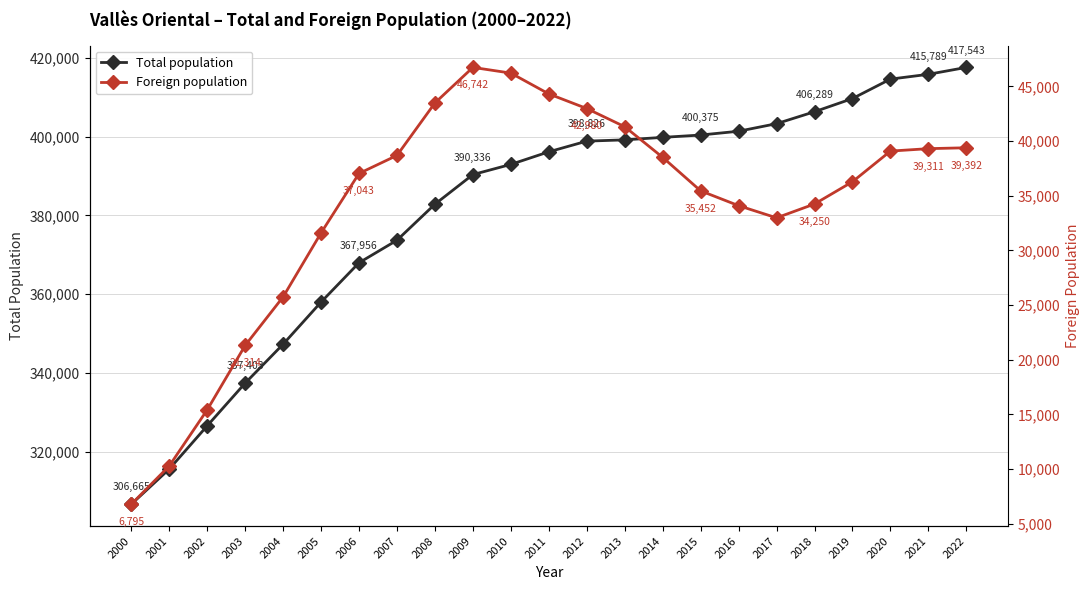

Reading left to right, list all the values displayed in this chart.

Total population: 306665	315582	326562	337403	347281	357974	367956	373671	382820	390336	392921	396118	398826	399148	399781	400375	401338	403259	406289	409638	414570	415789	417543
Foreign population: 6795	10291	15424	21314	25756	31607	37043	38692	43492	46742	46220	44318	42980	41316	38514	35452	34098	32984	34250	36285	39088	39311	39392